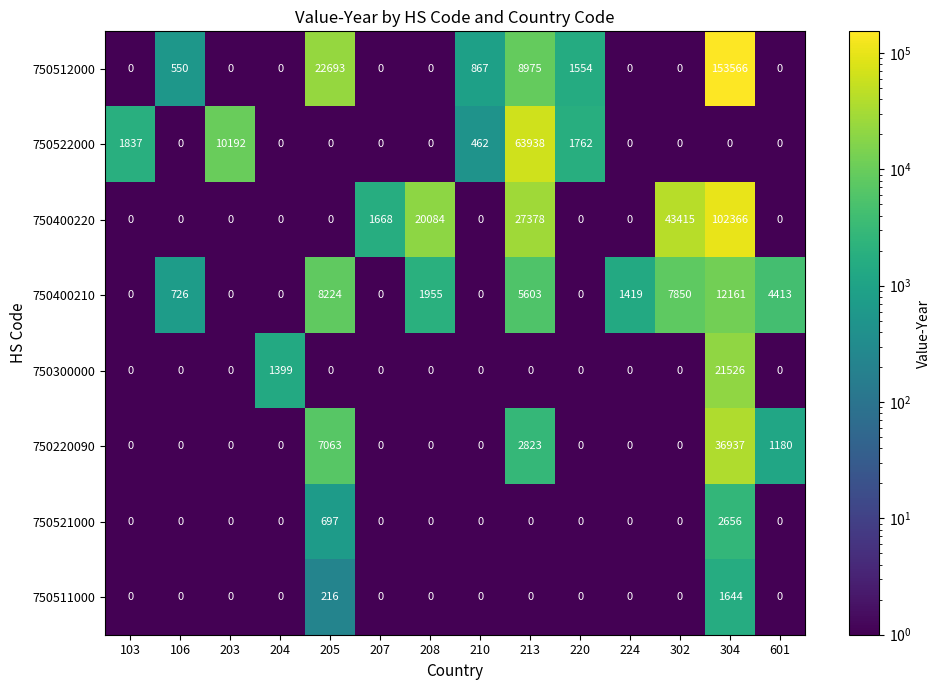

What is the difference between the second highest and minimum values in the 750400220 series?

43415